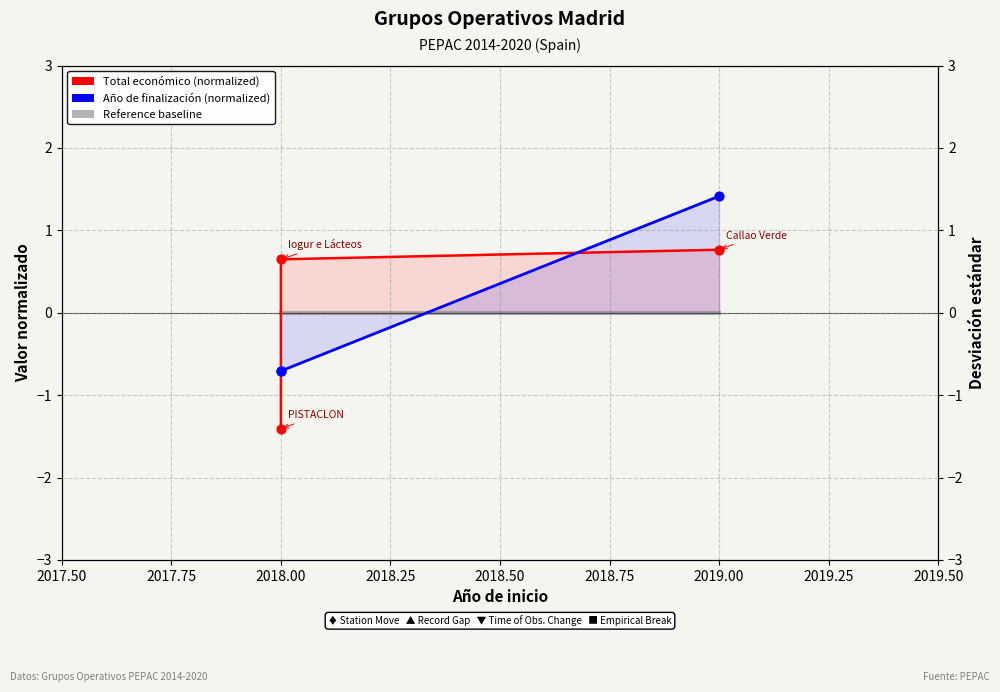

What are all the series names shown in the legend?

Total económico (normalized), Año de finalización (normalized), Reference baseline